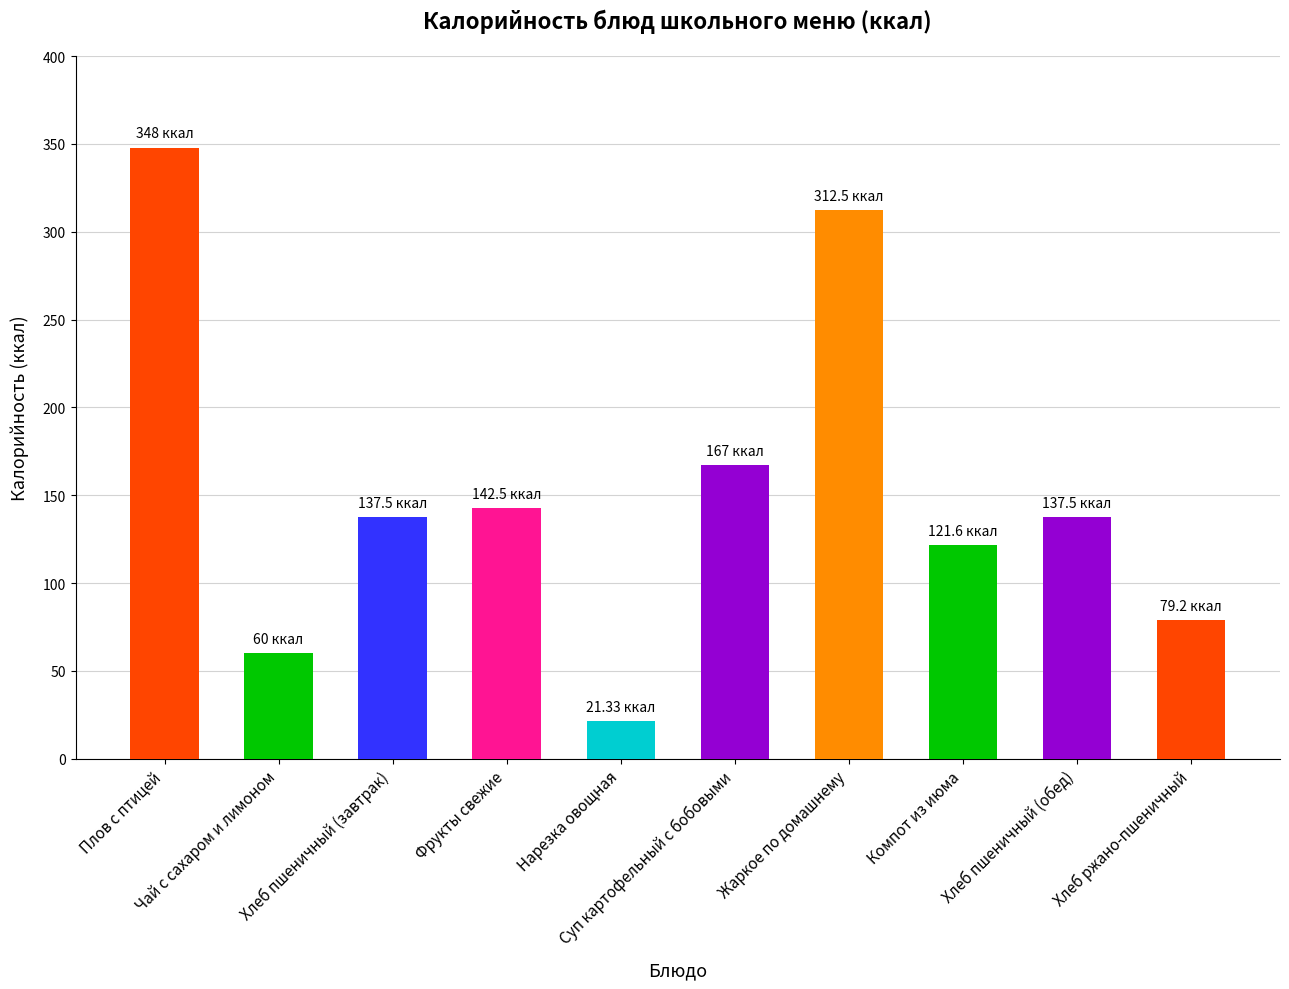

Reading left to right, list all the values displayed in this chart.

Плов с птицей=348.0	Чай с сахаром и лимоном=60.0	Хлеб пшеничный (завтрак)=137.5	Фрукты свежие=142.5	Нарезка овощная=21.3	Суп картофельный с бобовыми=167.0	Жаркое по домашнему=312.5	Компот из июма=121.6	Хлеб пшеничный (обед)=137.5	Хлеб ржано-пшеничный=79.2